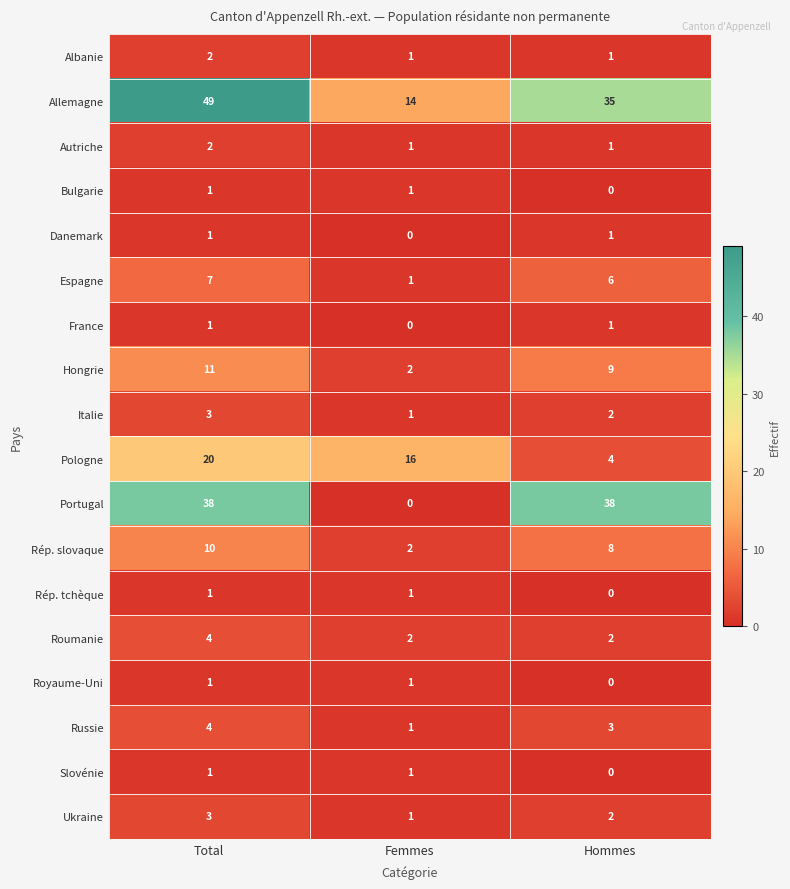

What is the difference between the second highest and minimum values in the Rép. slovaque series?

6